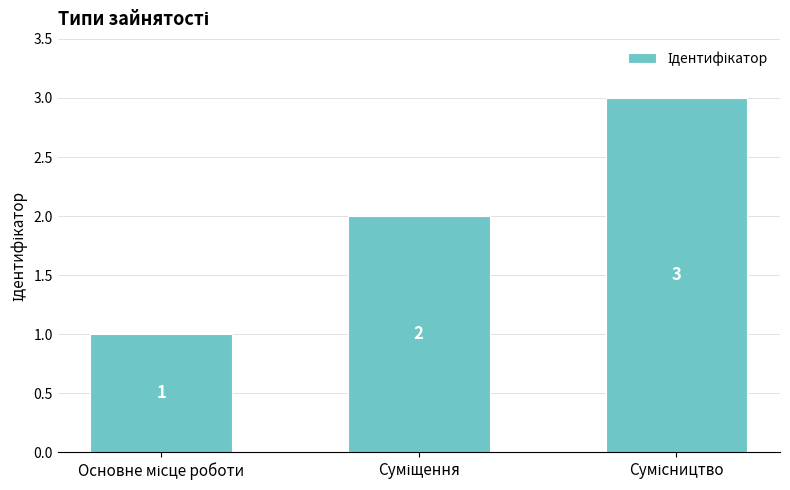

What is the smallest value displayed?

1